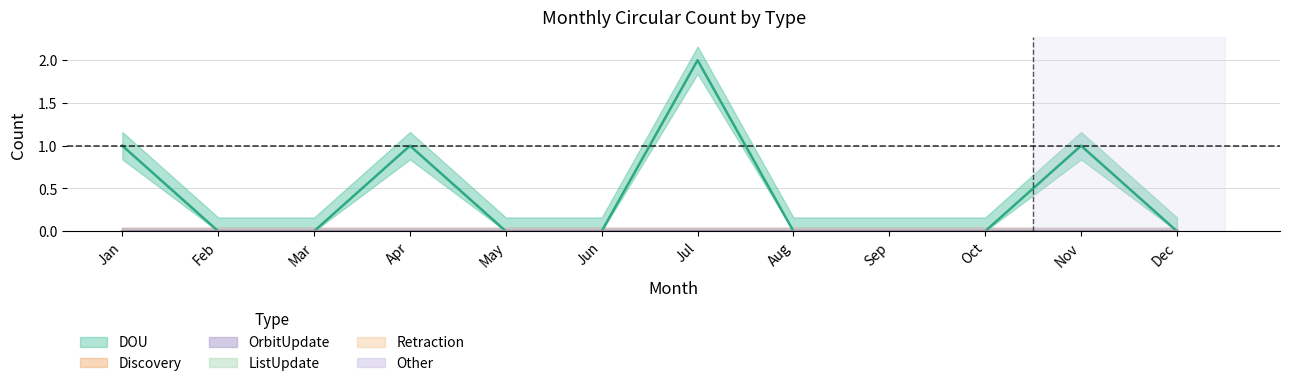

True or false: Retraction and Other intersect in this chart.

False